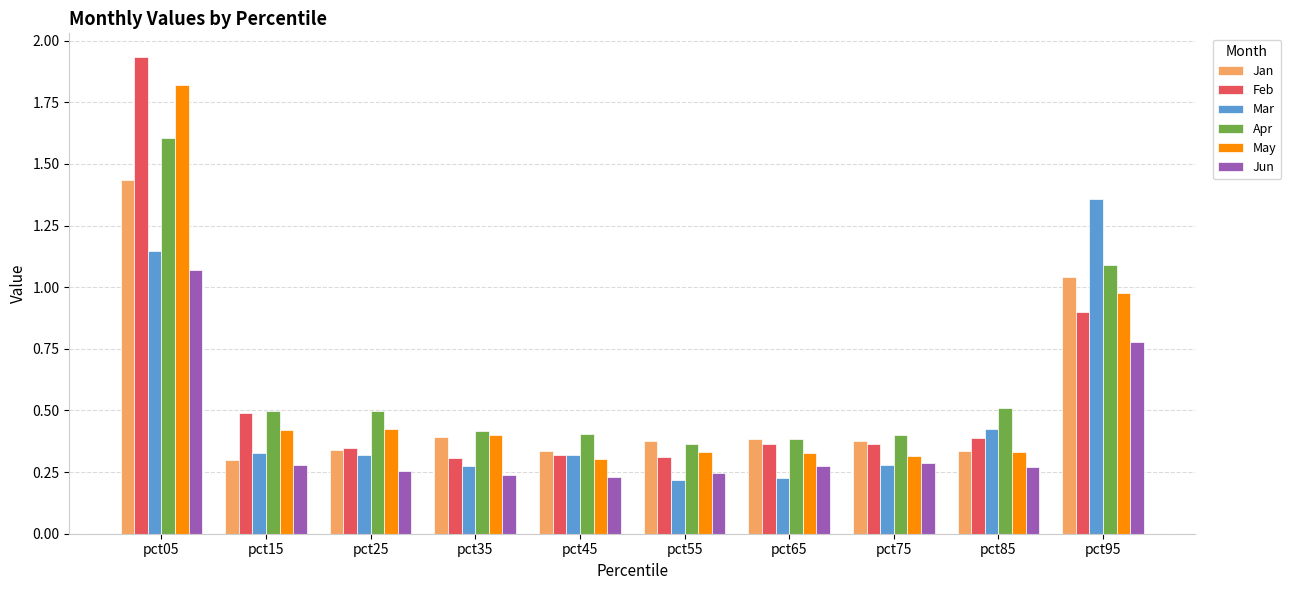

What is the average value of the Mar series?

0.5